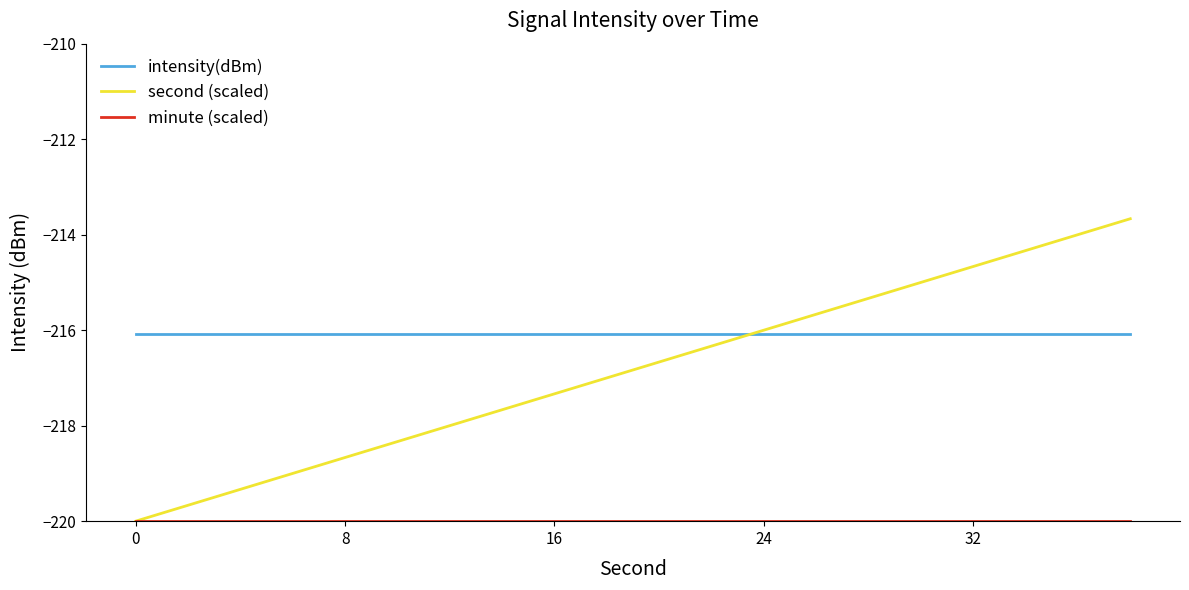

Which series has the largest range (max minus min)?

second (scaled)